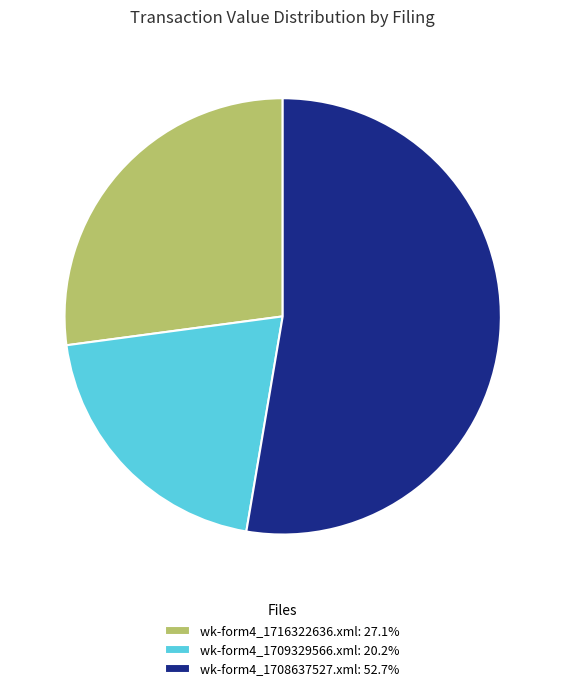

Which category has the biggest portion of the pie?

wk-form4_1708637527.xml